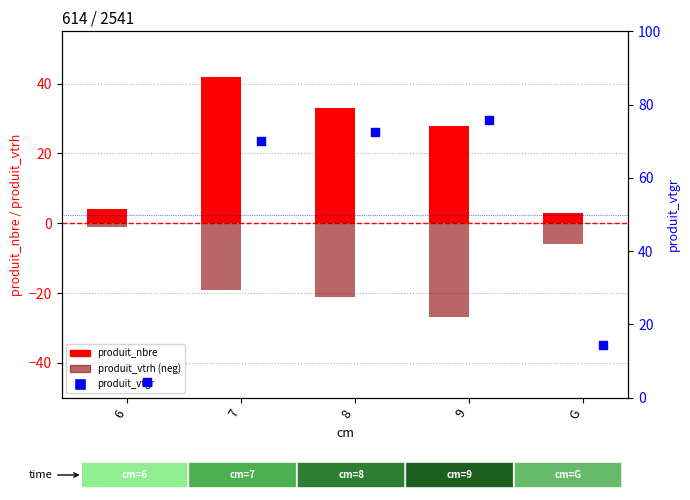

What is the total value across all series at 6?

7.4